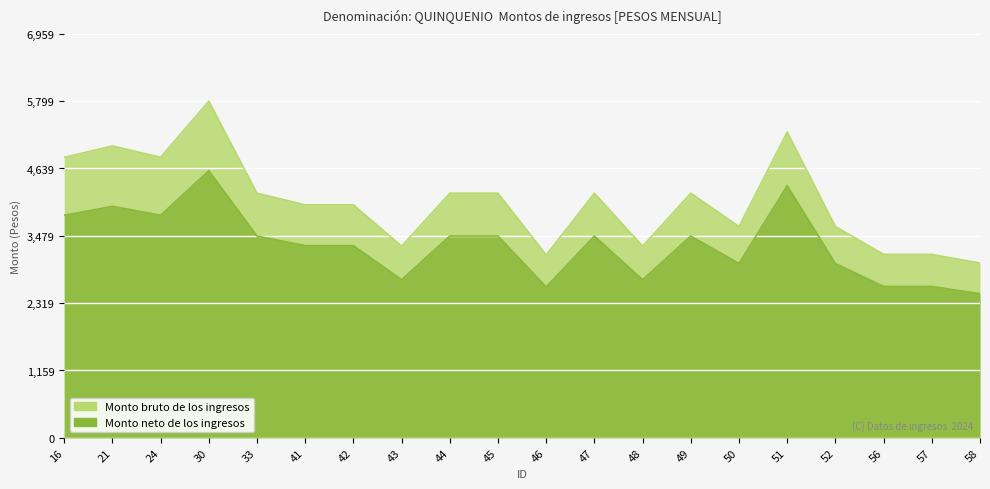

The Monto neto de los ingresos series shows 3987.8 at 21. True or false?

True